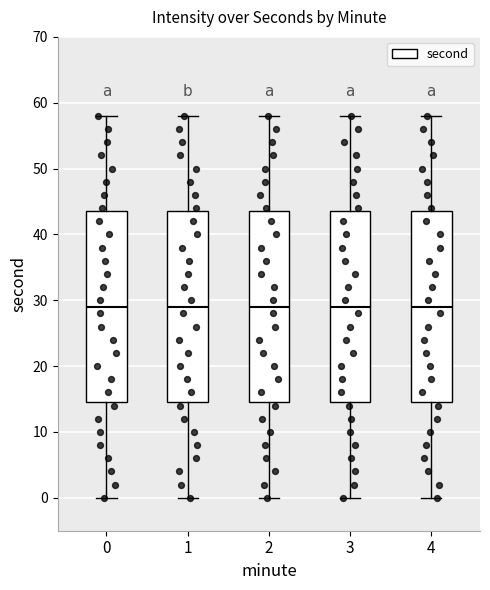

Reading left to right, transcribe this box plot: for each box, give where its median line is, the range the box spans, and where its two whiskers end, as read against the y-axis. The values are not printed on the chart, so give them approximately, as read against the axis.

0: median 29, box 15 to 44, whiskers 0 to 58
1: median 29, box 15 to 44, whiskers 0 to 58
2: median 29, box 15 to 44, whiskers 0 to 58
3: median 29, box 15 to 44, whiskers 0 to 58
4: median 29, box 15 to 44, whiskers 0 to 58